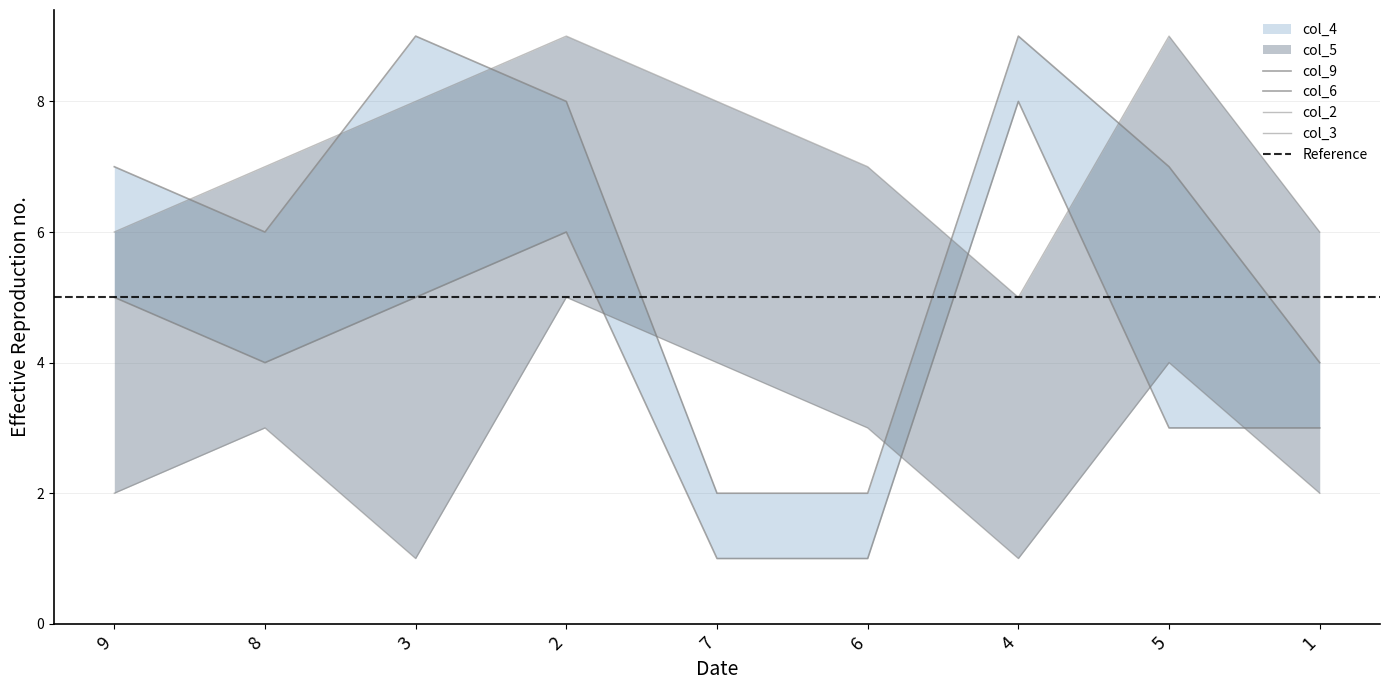

What is the sum of the col_3 values at 3 and 9?

11